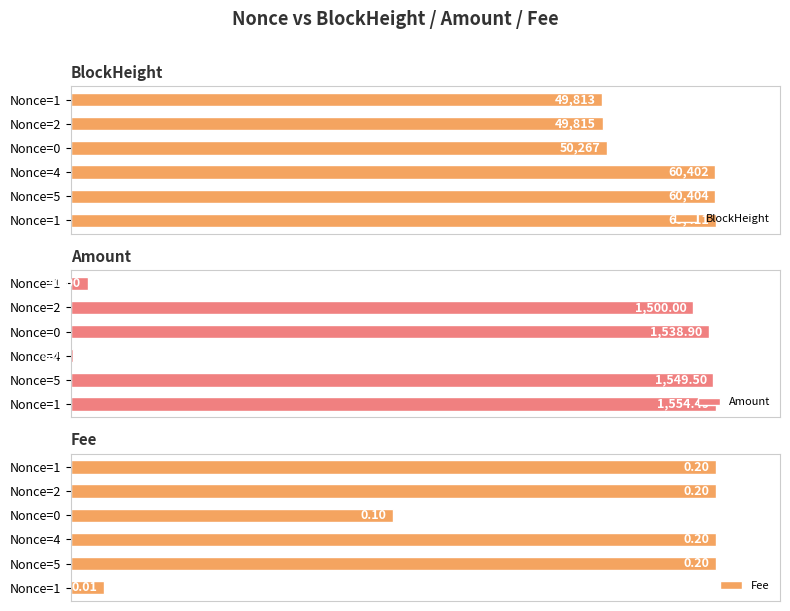

At which category is the sum across all series the highest?

Nonce=5